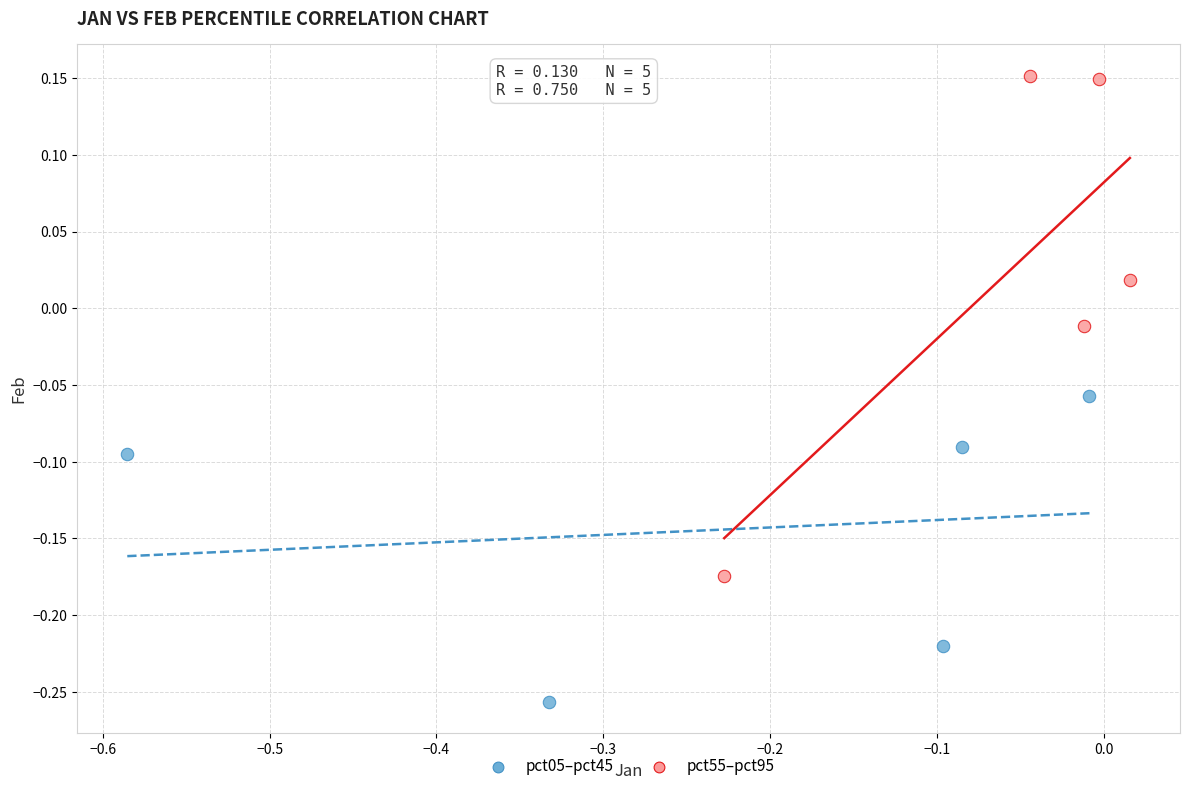

Which series reaches the minimum Y coordinate?

pct05–pct45